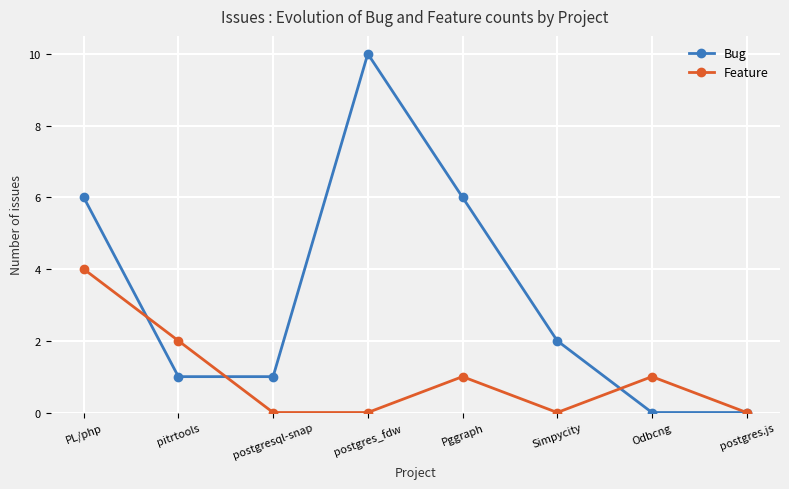

Which series has the largest range (max minus min)?

Bug